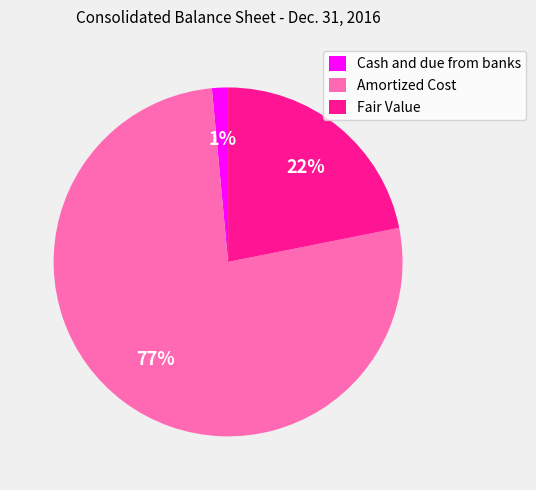

Which has a higher value, Fair Value or Cash and due from banks?

Fair Value